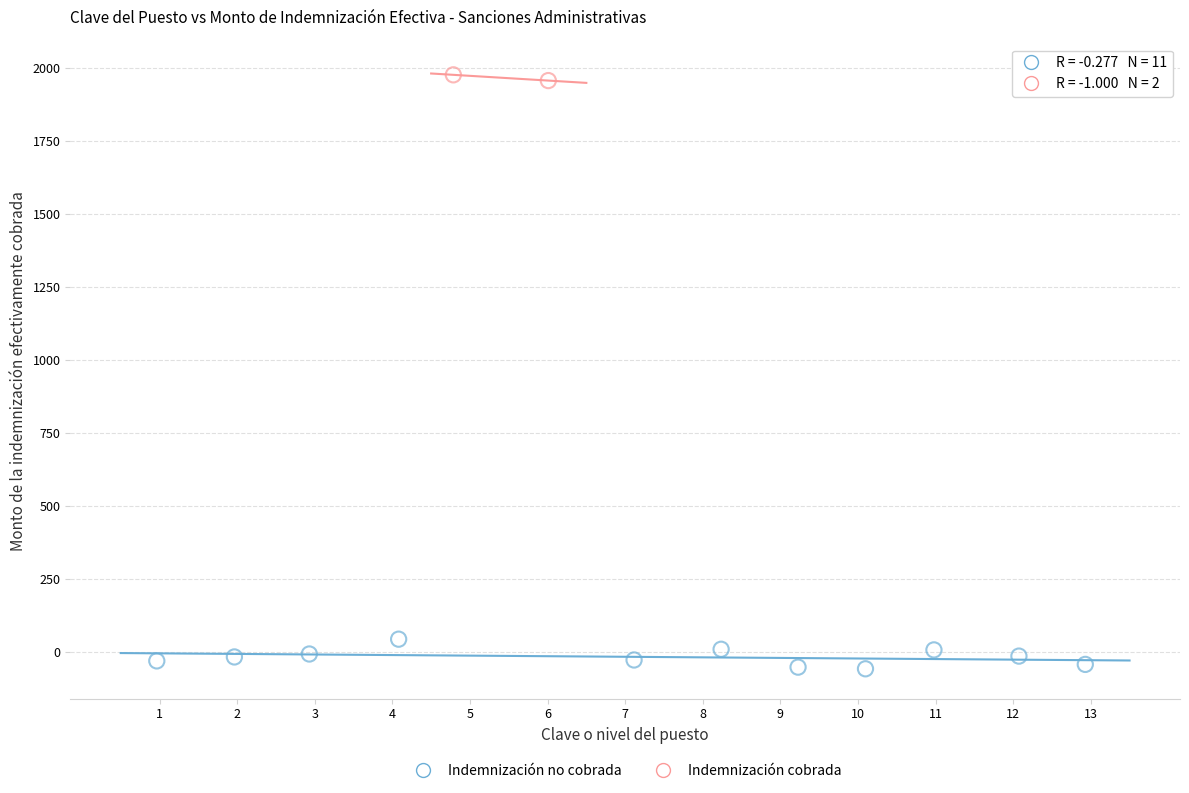

What are all the series names shown in the legend?

Indemnización no cobrada, Indemnización cobrada